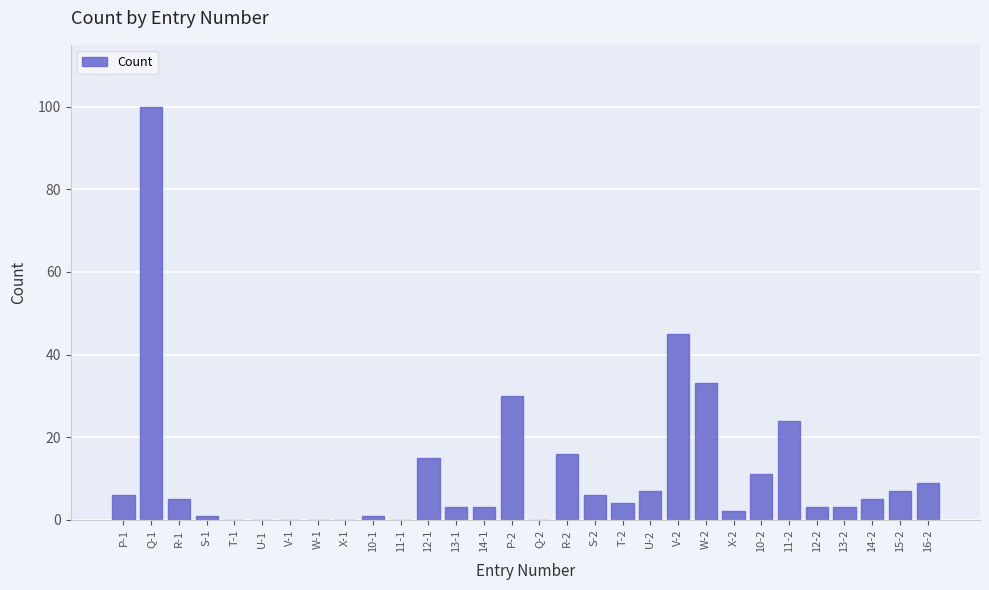

What is the sum of all values?

339